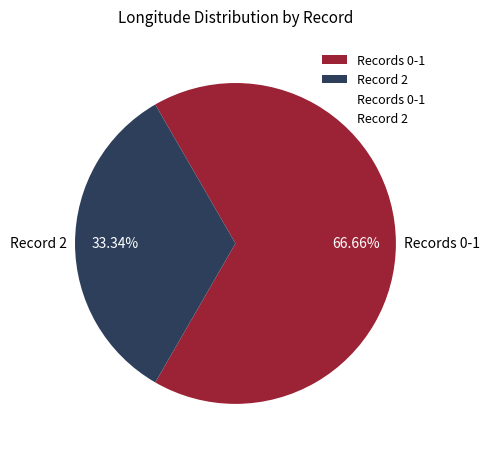

Is Record 2 the majority of the pie?

No